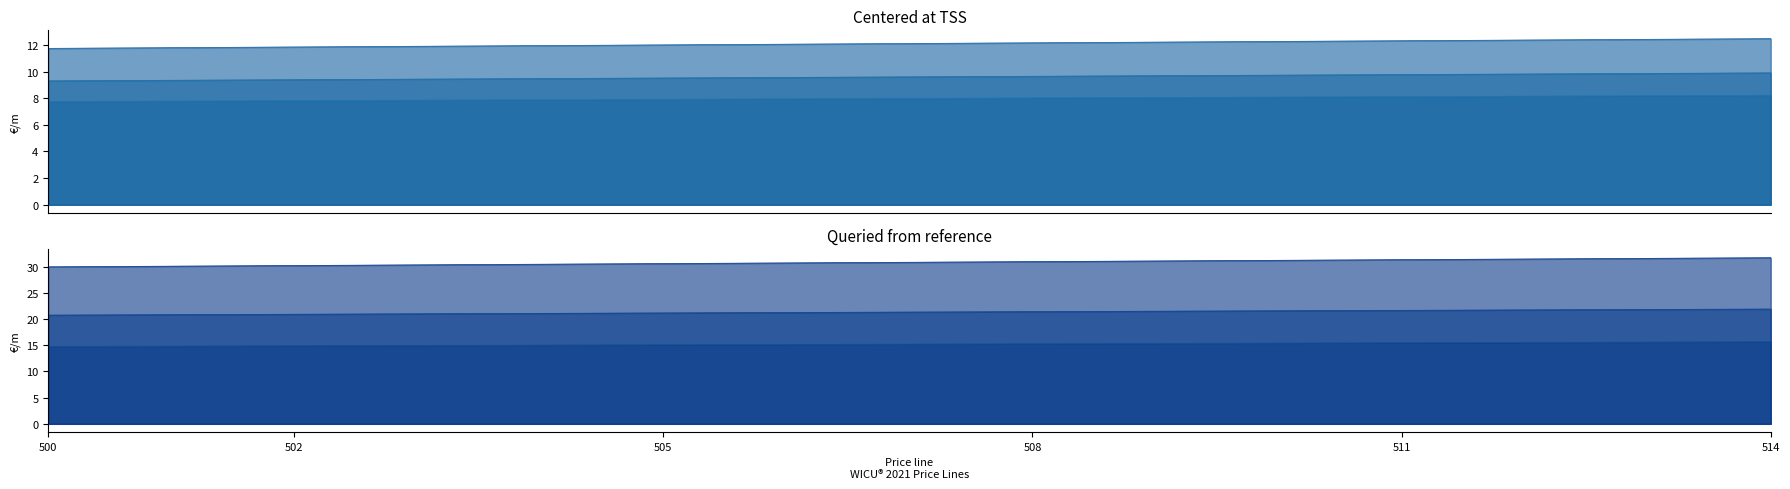

What is the value of the WICU G 18.0X1.00 point at the 11th from the left?

9.7